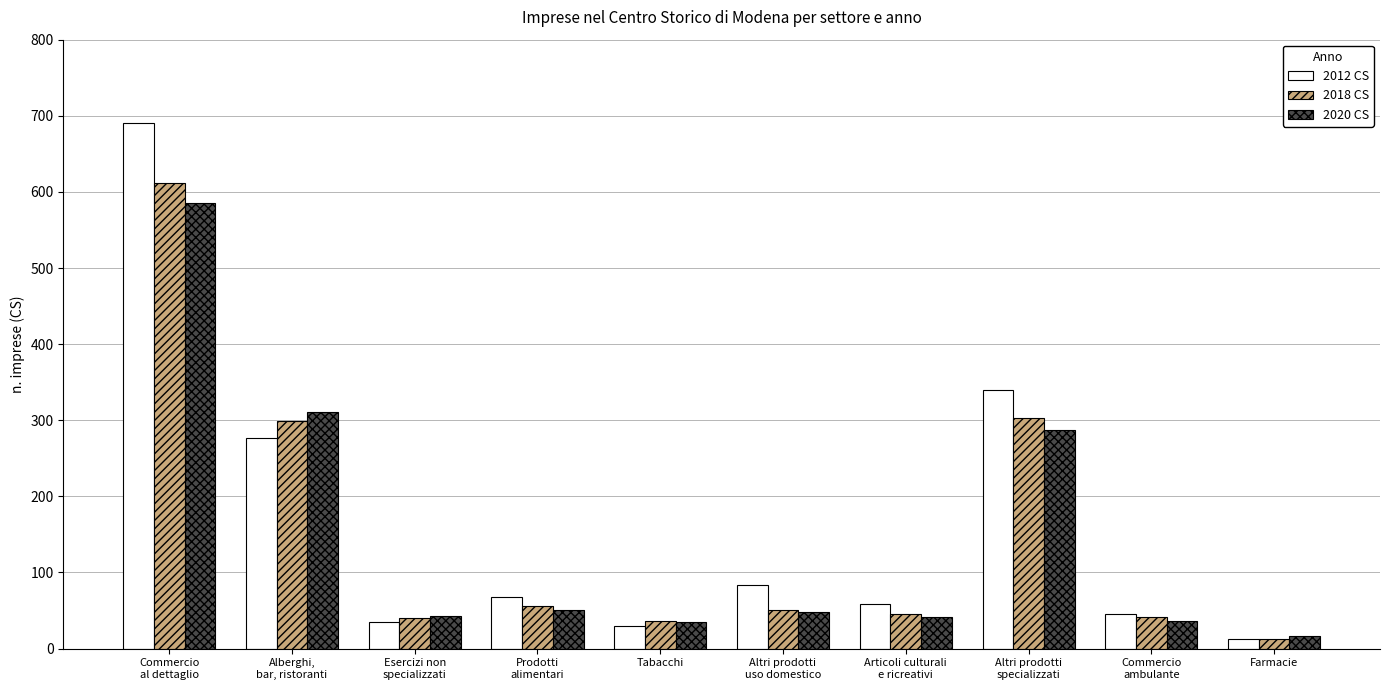

What is the difference between the 2018 CS values at Articoli culturali
e ricreativi and Altri prodotti
specializzati?

257.6